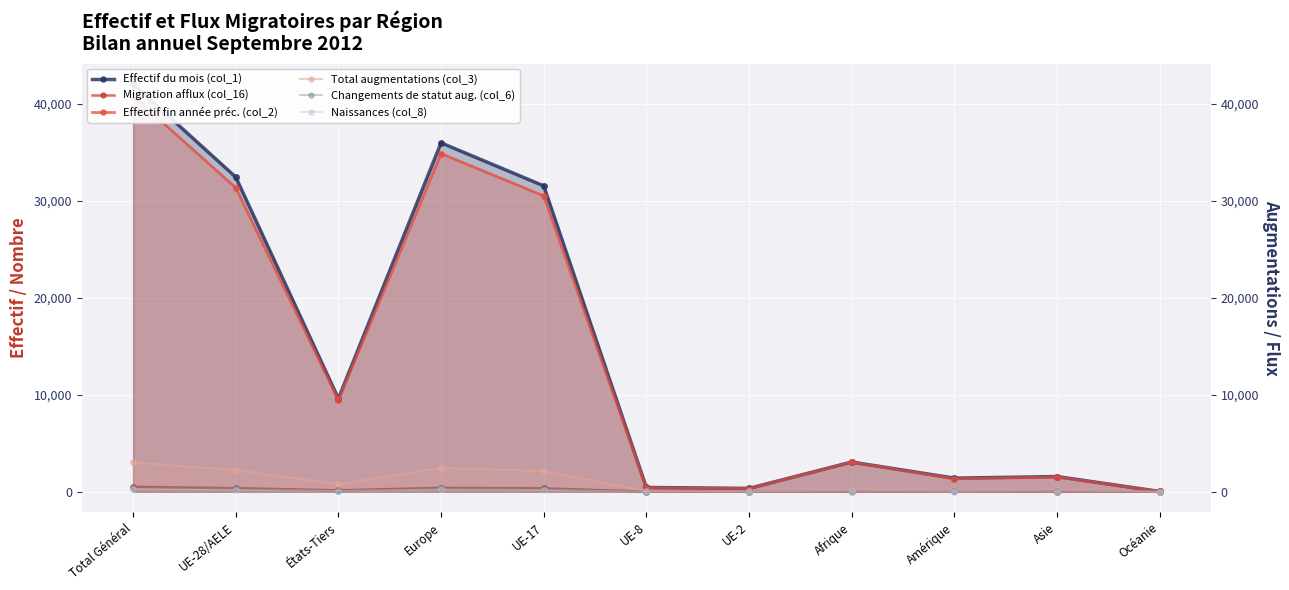

Count the number of data series in this chart.

6